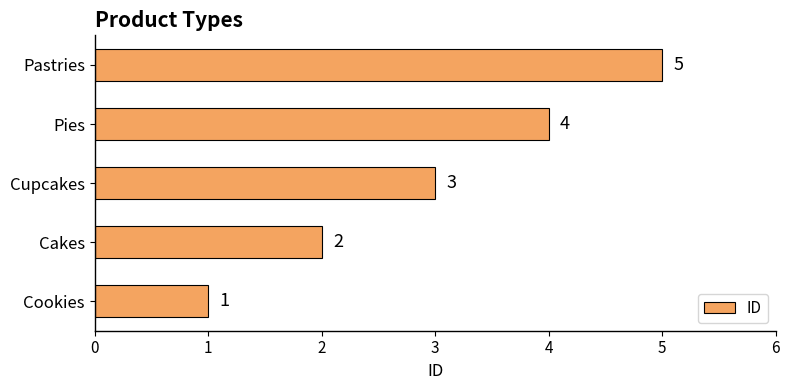

Between Cookies and Cakes, which is larger?

Cakes